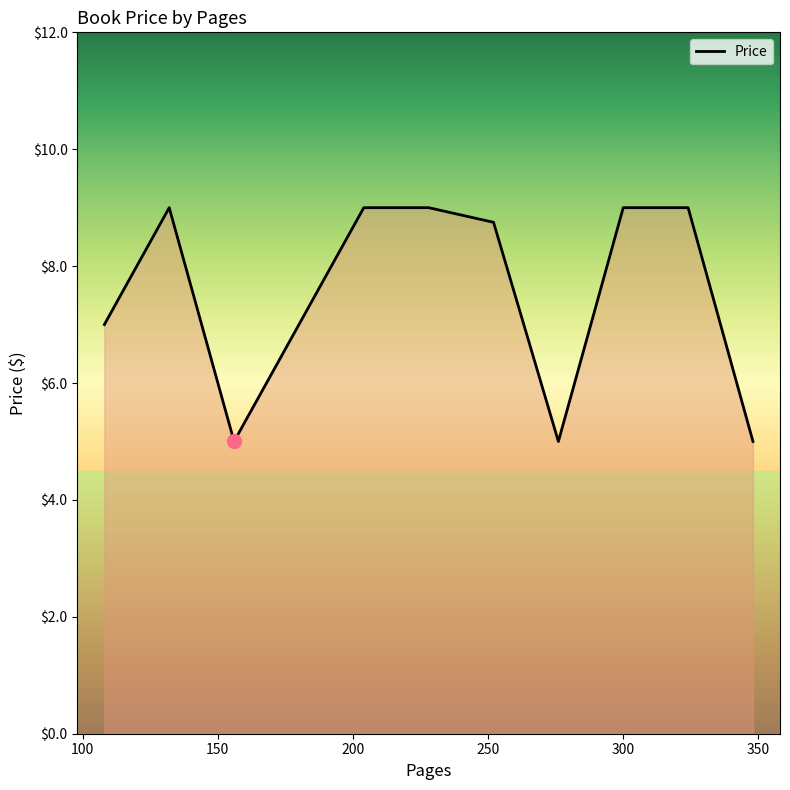

What is the difference between the maximum and minimum values?

4.0